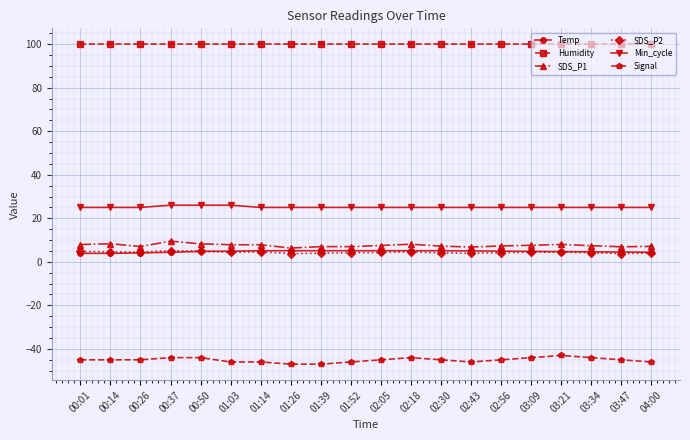

What is the value of the SDS_P1 point at the 2nd from the left?

8.3